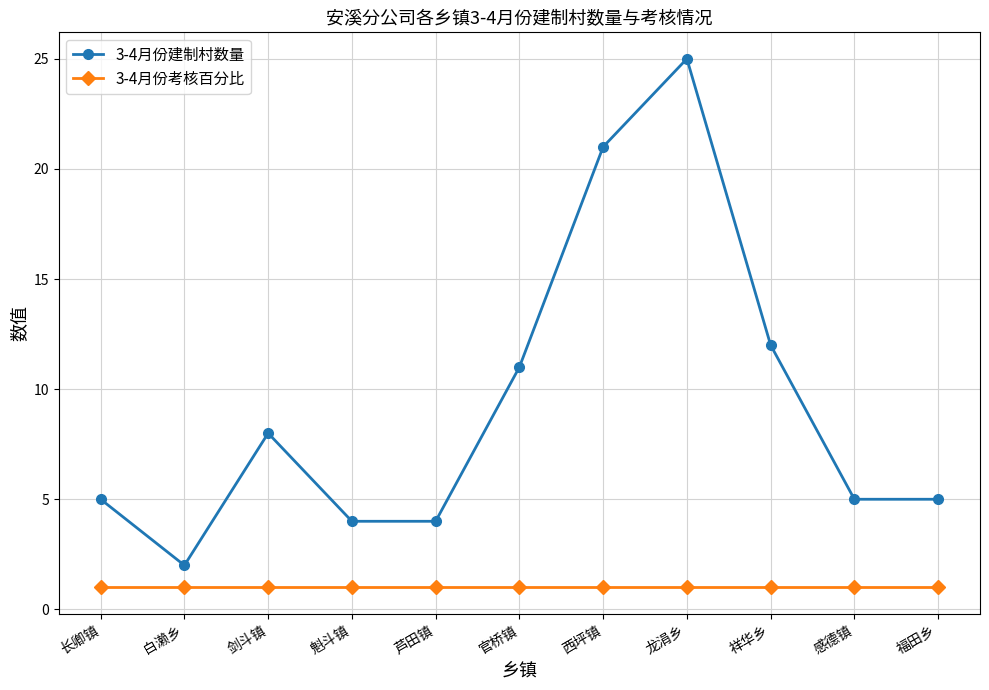

What is the difference between the maximum and second lowest values in the 3-4月份建制村数量 series?

21